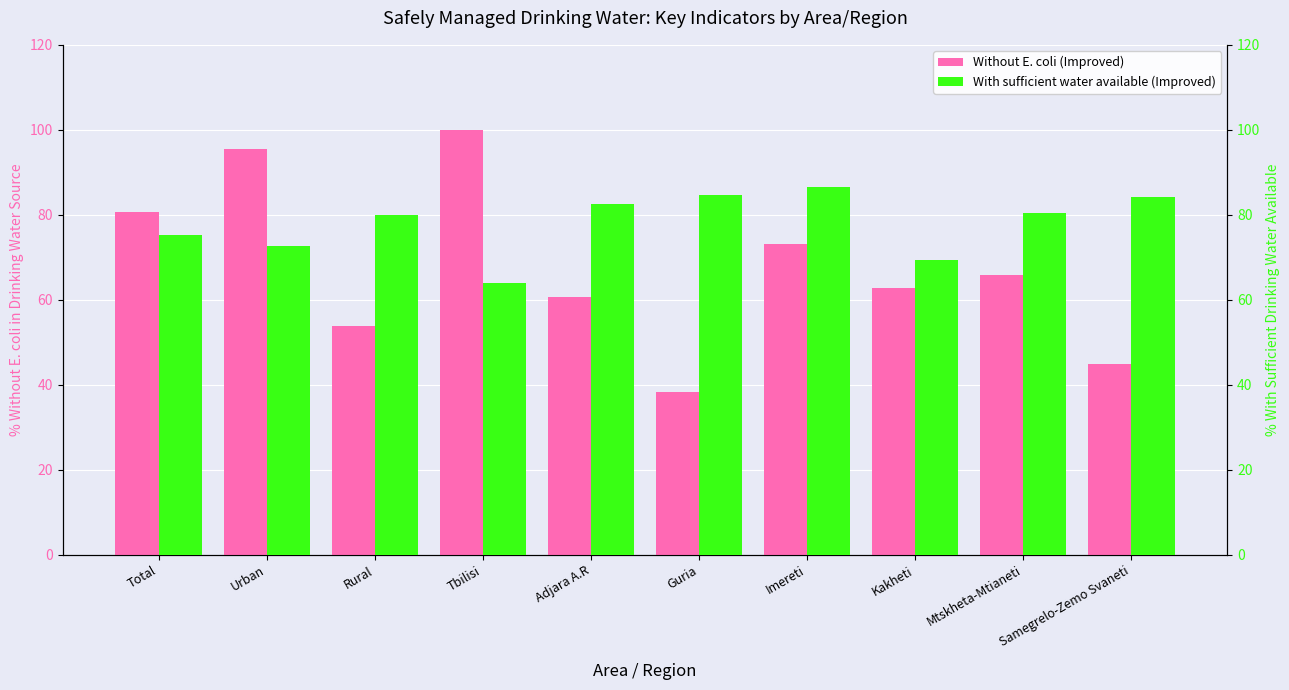

How many categories are shown in the chart?

10